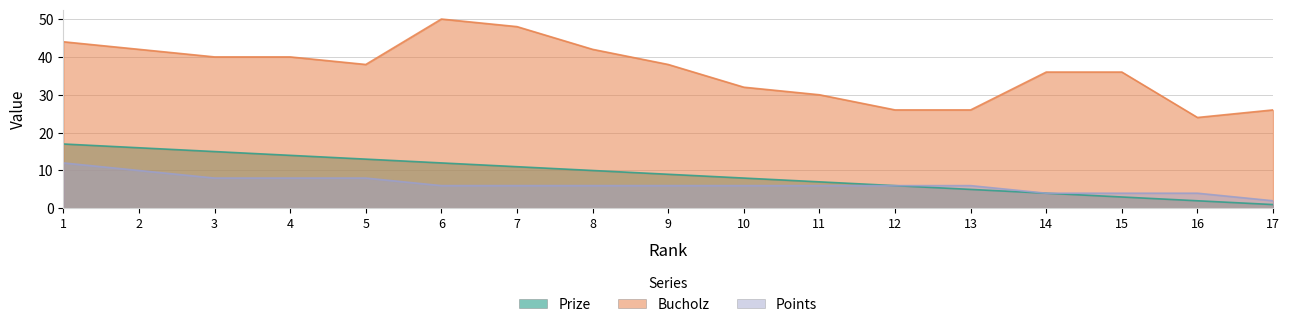

What is the difference between the highest and lowest values at 11?

24